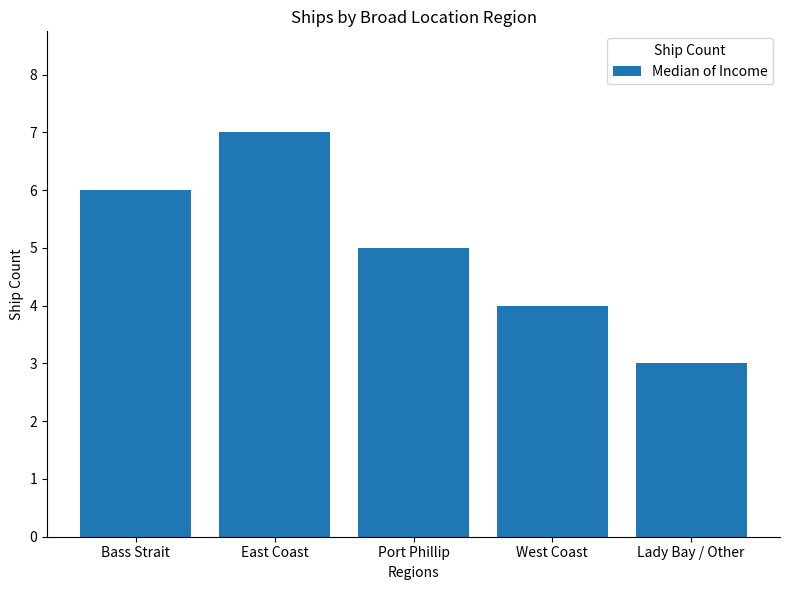

List the labels in order of value, smallest first.

Lady Bay / Other, West Coast, Port Phillip, Bass Strait, East Coast